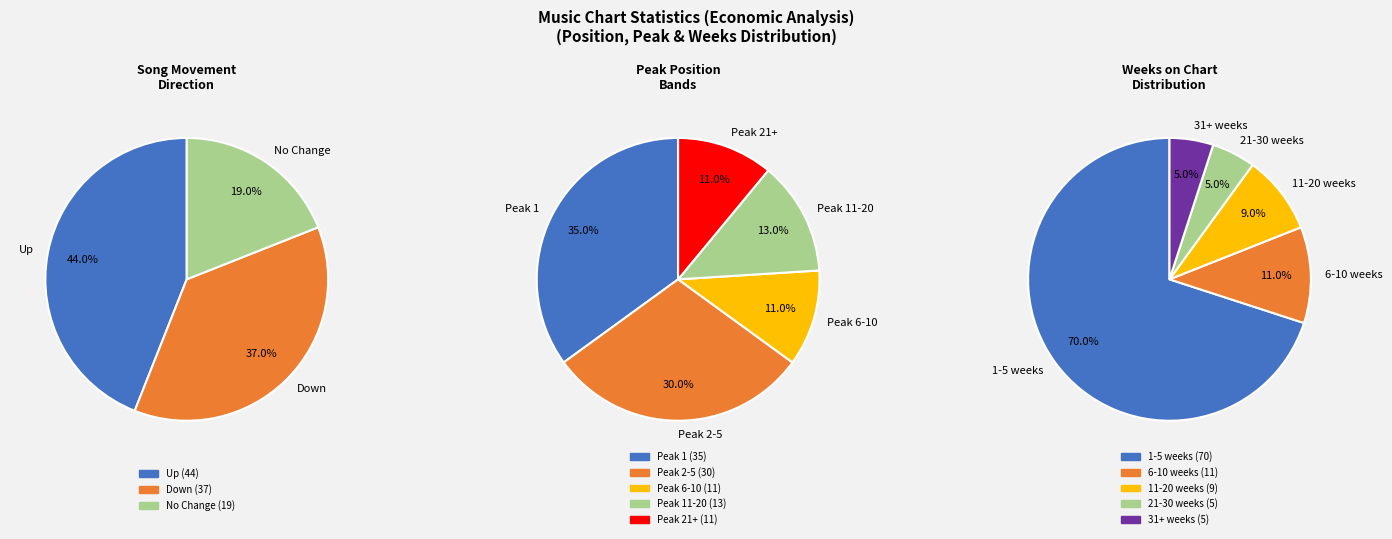

To the nearest percent, what is the combined percentage of up and -?

63%